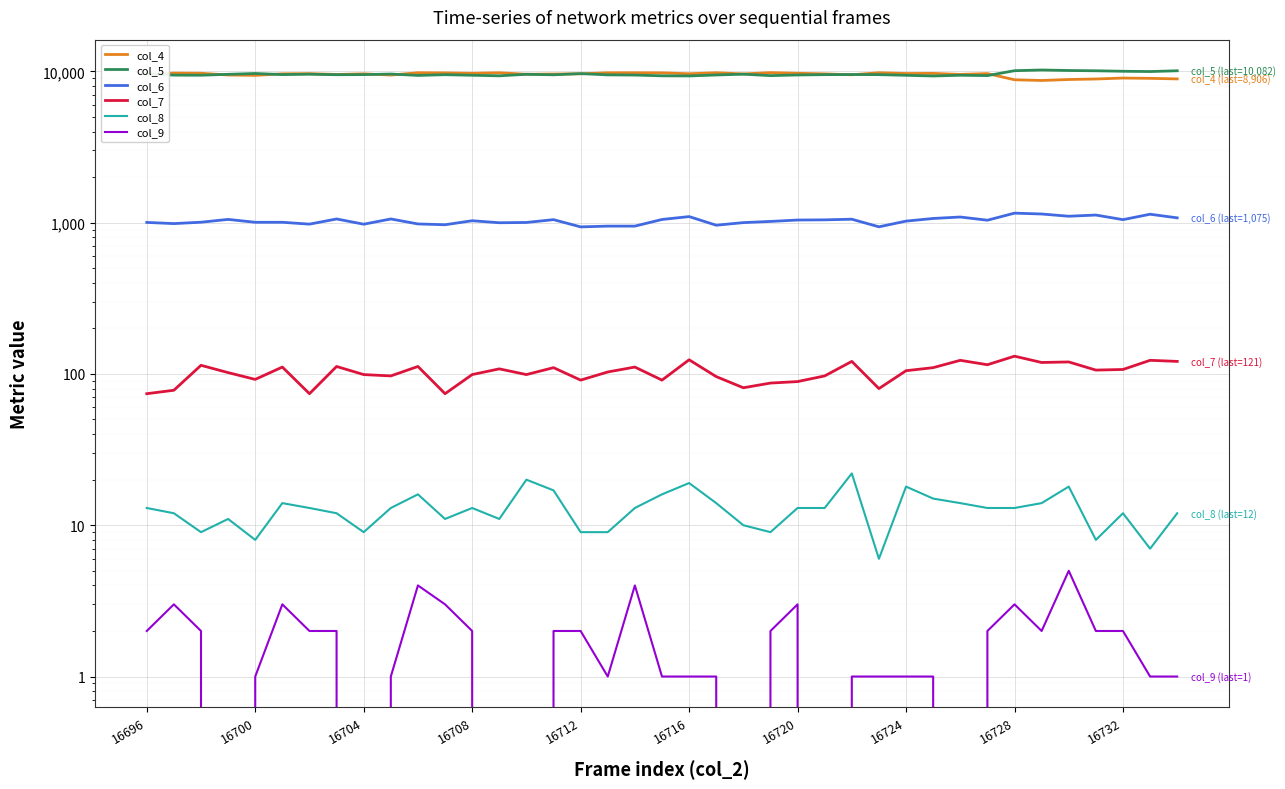

What are all the series names shown in the legend?

col_4, col_5, col_6, col_7, col_8, col_9